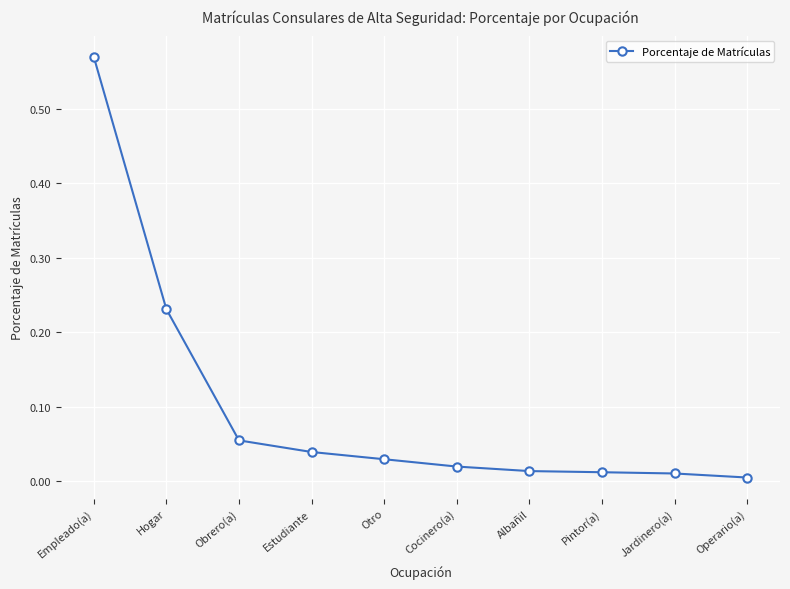

Which has a higher value, Empleado(a) or Operario(a)?

Empleado(a)